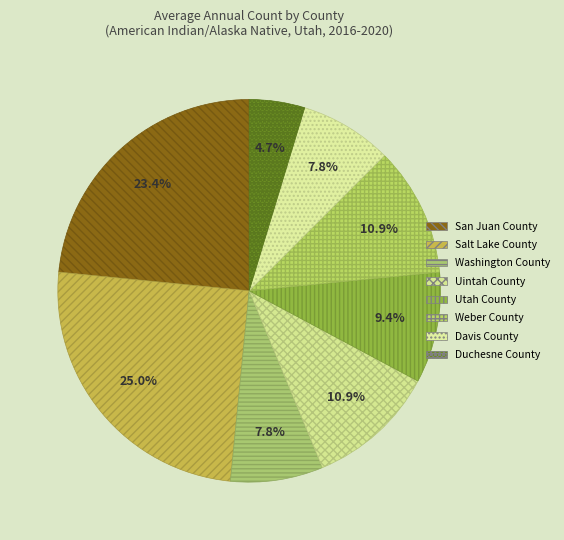

How many slices are in this pie chart?

8